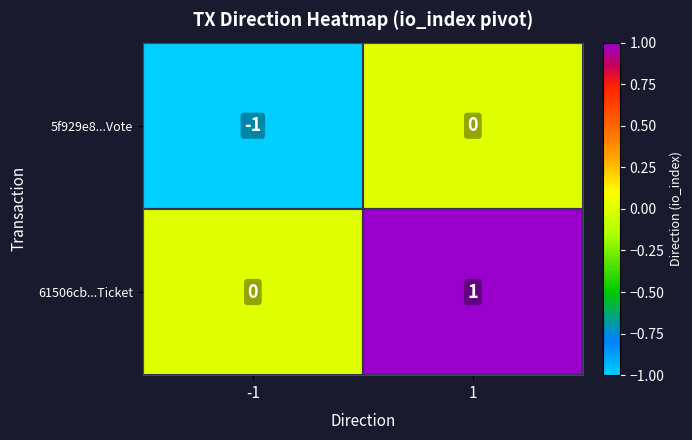

At how many categories does at least one series exceed 0?

1